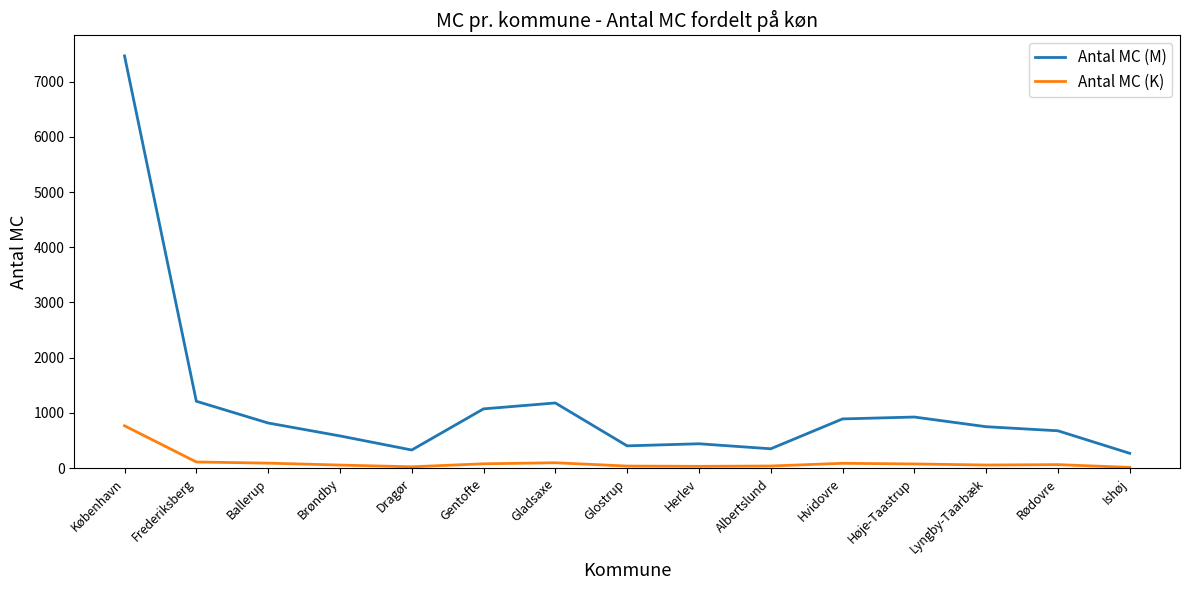

The value of Antal MC (M) at Lyngby-Taarbæk is 170. True or false?

False